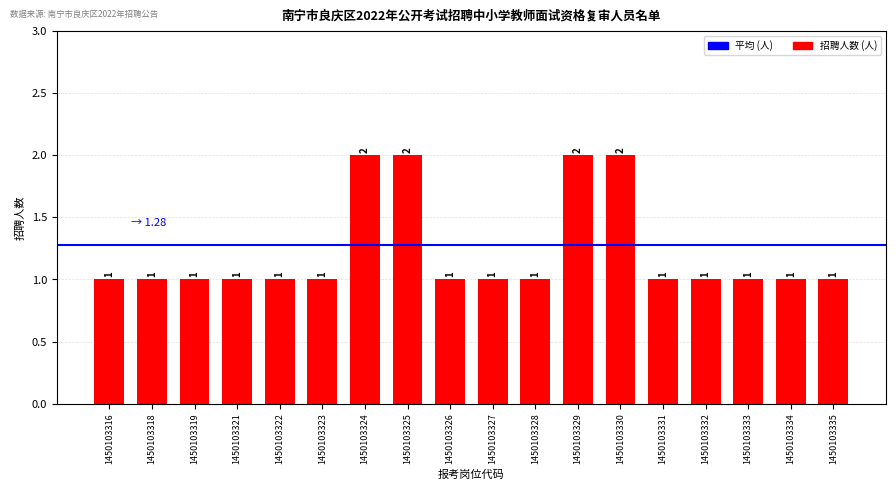

What is the value of the 10th bar from the left?

1